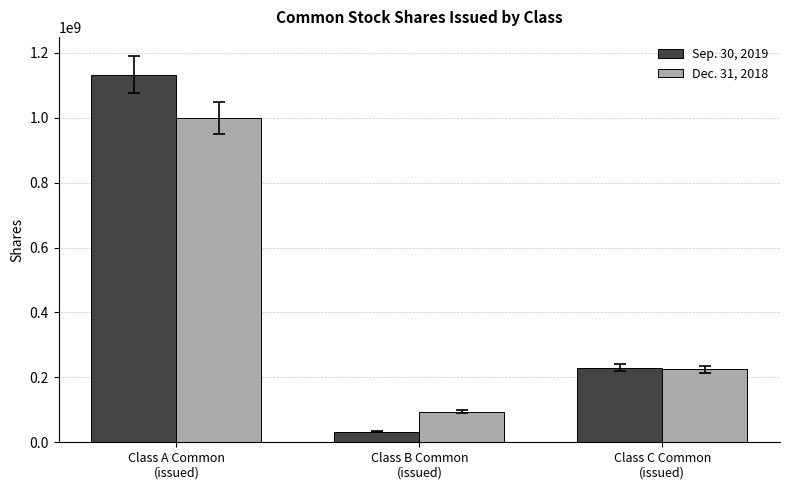

Is the value of Dec. 31, 2018 at Class A Common
(issued) greater than the value of Sep. 30, 2019 at Class B Common
(issued)?

Yes